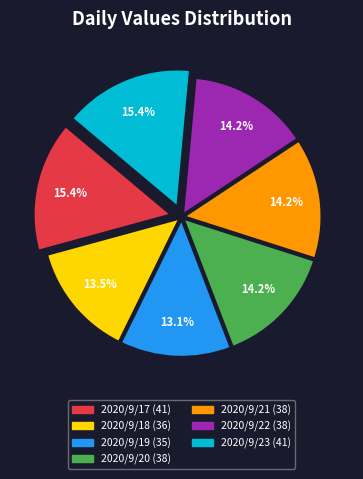

To the nearest percent, what is the average slice percentage?

14%